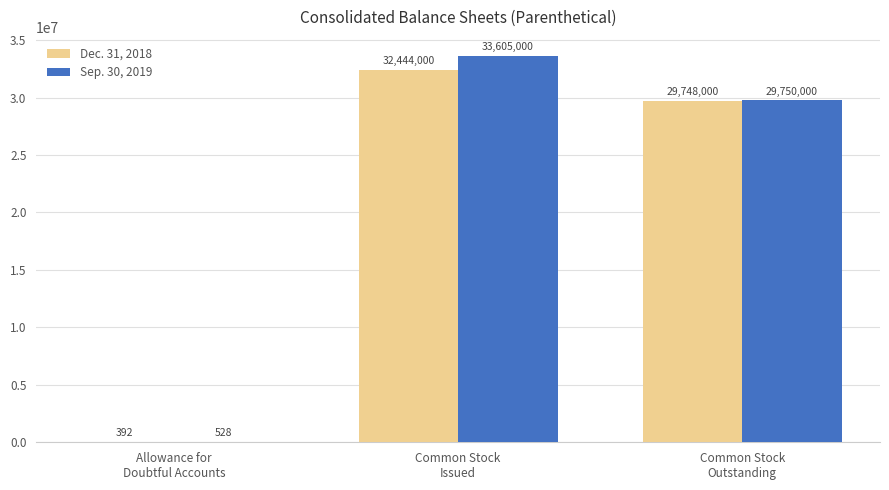

What is the maximum value shown in the chart?

33605000